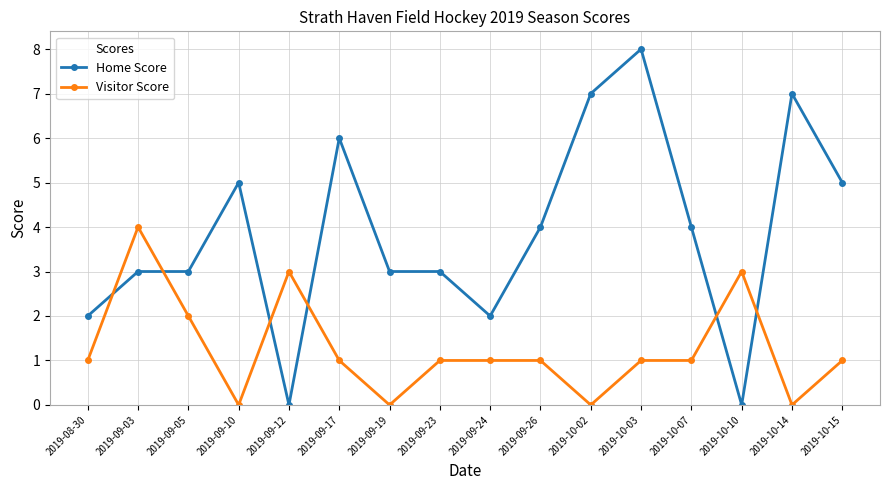

Reading left to right, extract all data points from this chart.

Home Score: 2019-08-30=2	2019-09-03=3	2019-09-05=3	2019-09-10=5	2019-09-12=0	2019-09-17=6	2019-09-19=3	2019-09-23=3	2019-09-24=2	2019-09-26=4	2019-10-02=7	2019-10-03=8	2019-10-07=4	2019-10-10=0	2019-10-14=7	2019-10-15=5
Visitor Score: 2019-08-30=1	2019-09-03=4	2019-09-05=2	2019-09-10=0	2019-09-12=3	2019-09-17=1	2019-09-19=0	2019-09-23=1	2019-09-24=1	2019-09-26=1	2019-10-02=0	2019-10-03=1	2019-10-07=1	2019-10-10=3	2019-10-14=0	2019-10-15=1